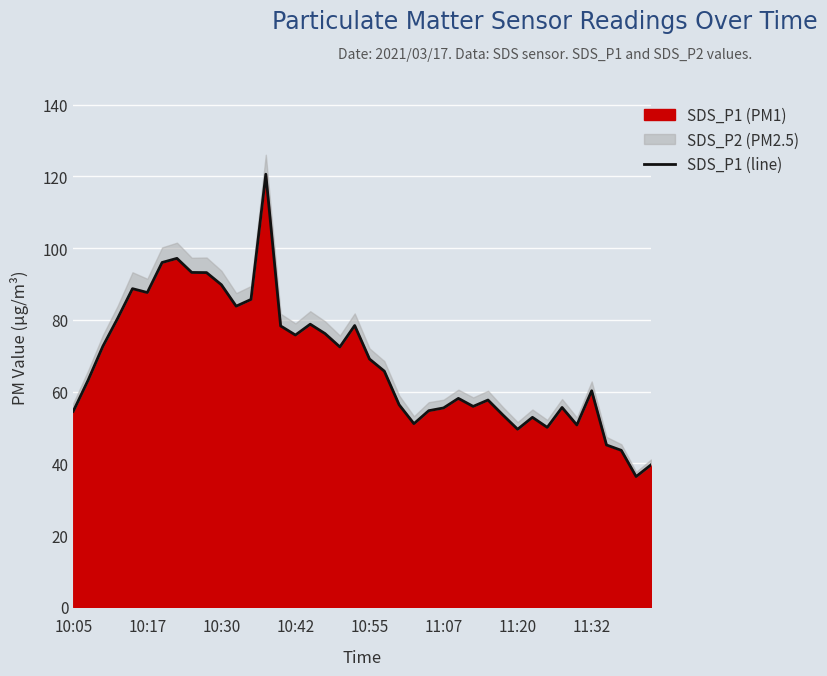

What is the minimum value shown in the chart?

36.4